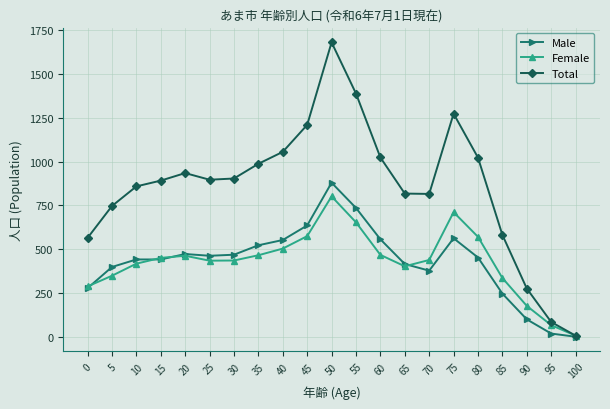

The Total series shows 551 at 50. True or false?

False